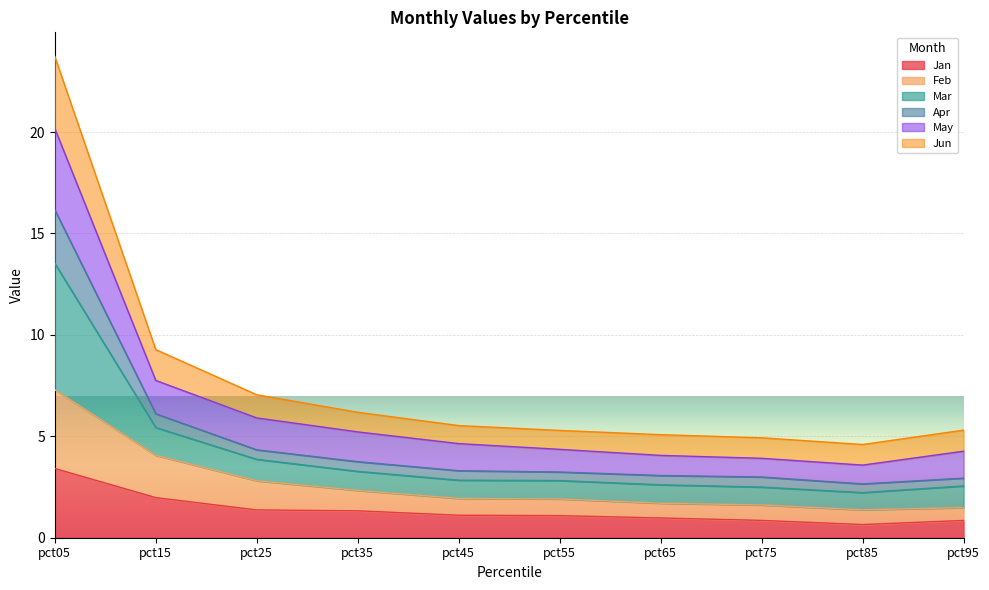

Which has a higher value, pct75 or pct35?

pct35